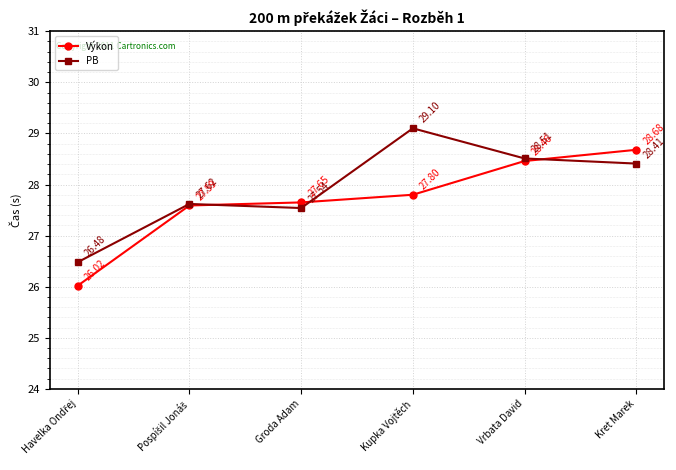

What are all the series names shown in the legend?

Výkon, PB